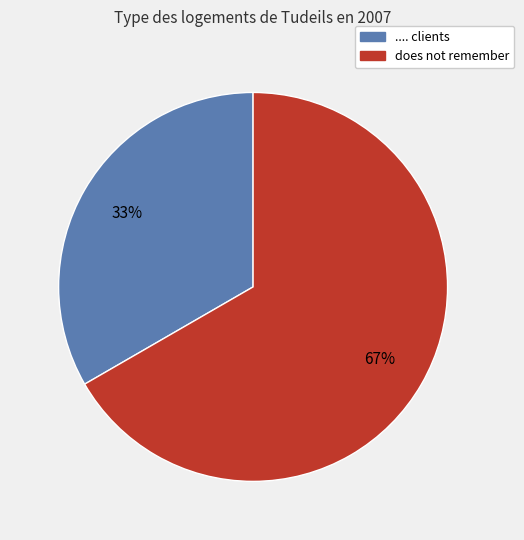

To the nearest percent, what is the combined percentage of .... clients and does not remember?

100%